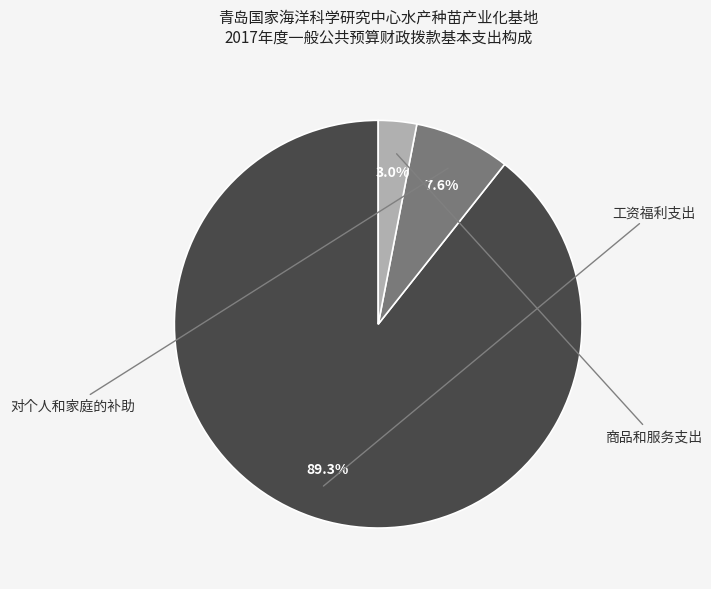

Do 对个人和家庭的补助 and 工资福利支出 together represent more than half of the pie?

Yes